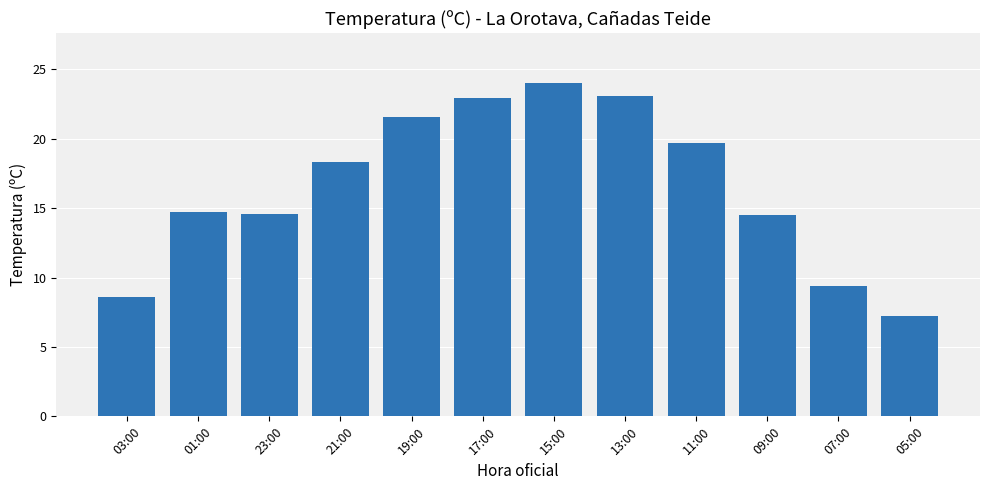

What is the value of the 10th bar from the left?

14.5